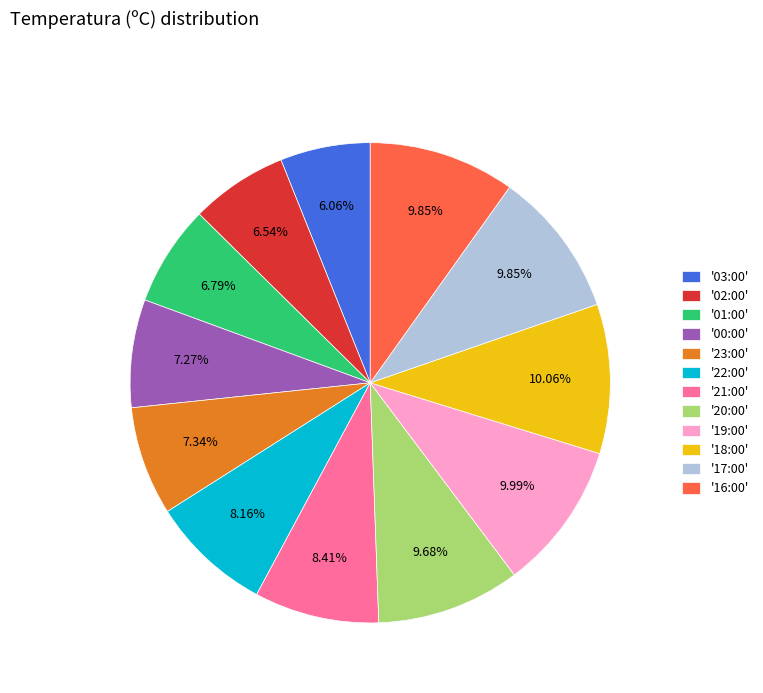

Approximately how many times larger is the value at '22:00' compared to '21:00'?

1.0